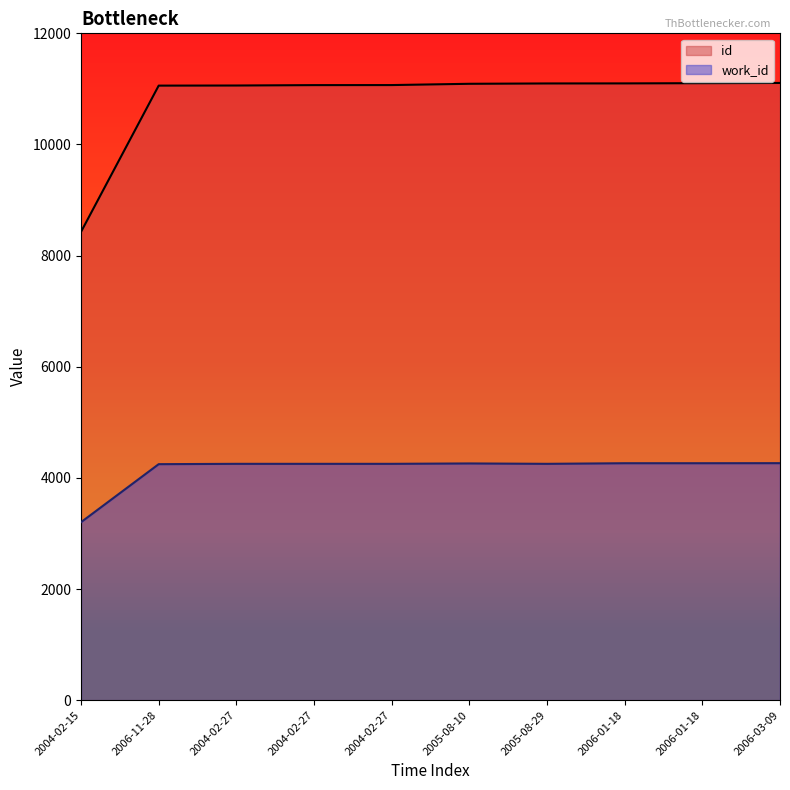

What is the highest value of the work_id series?

4265